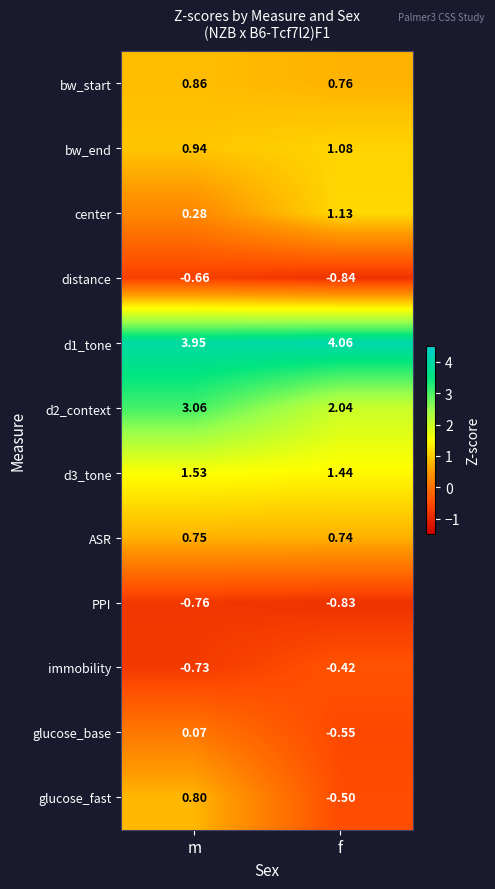

Which category has the highest value in the distance series?

m